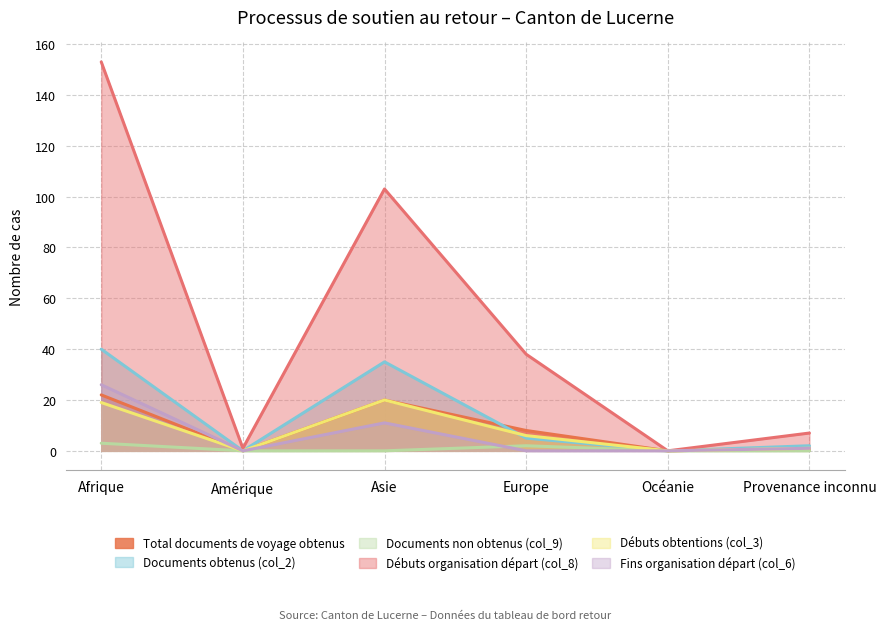

True or false: Documents non obtenus (col_9) and Débuts organisation départ (col_8) cross at least once.

False